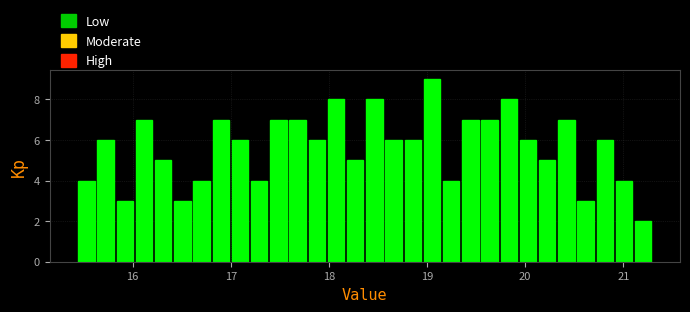

Around what value on the x-axis is the tallest bar? Give the approximate position of its centre, as read against the axis.

19.0